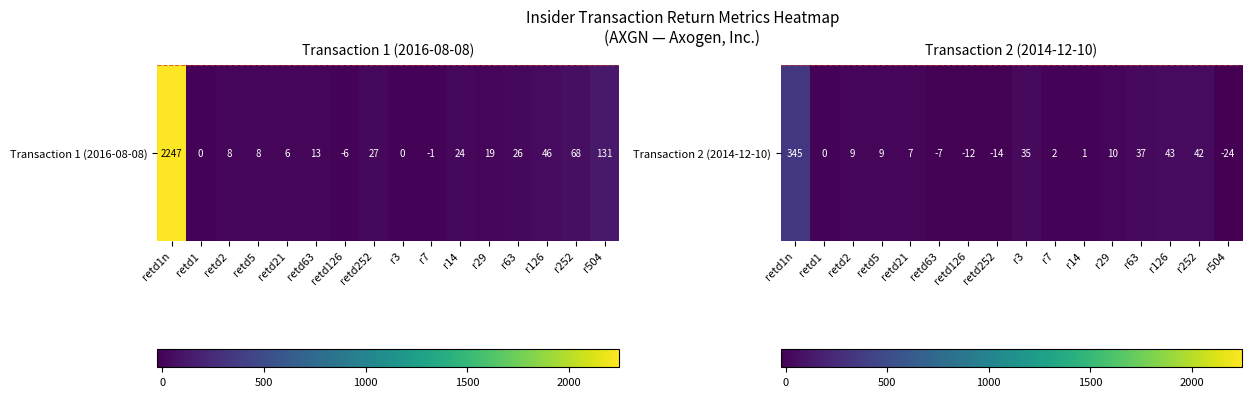

List the labels in order of value, largest first.

retd1n, r126, r252, r63, r3, r29, retd2, retd5, retd21, r7, r14, retd1, retd63, retd126, retd252, r504